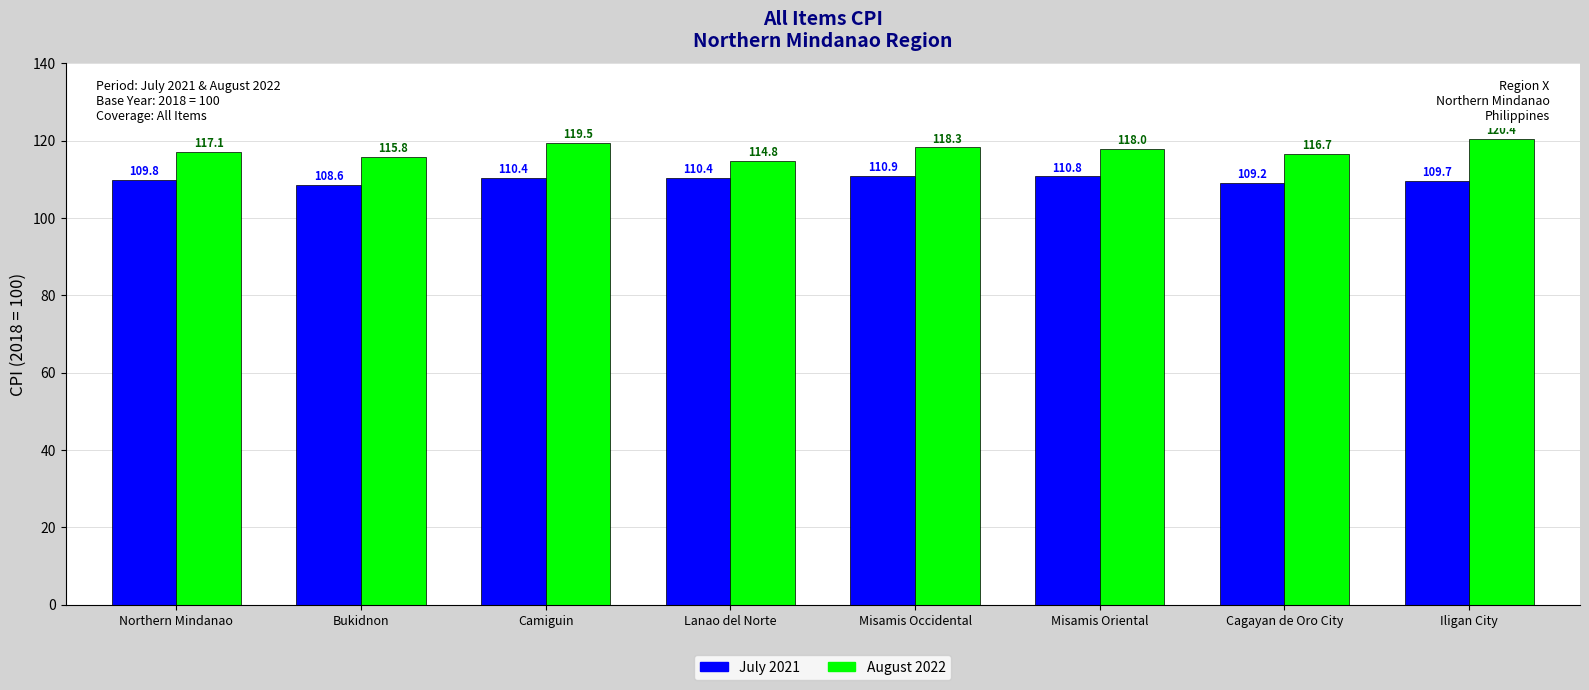

What is the sum of all August 2022 values?

940.6